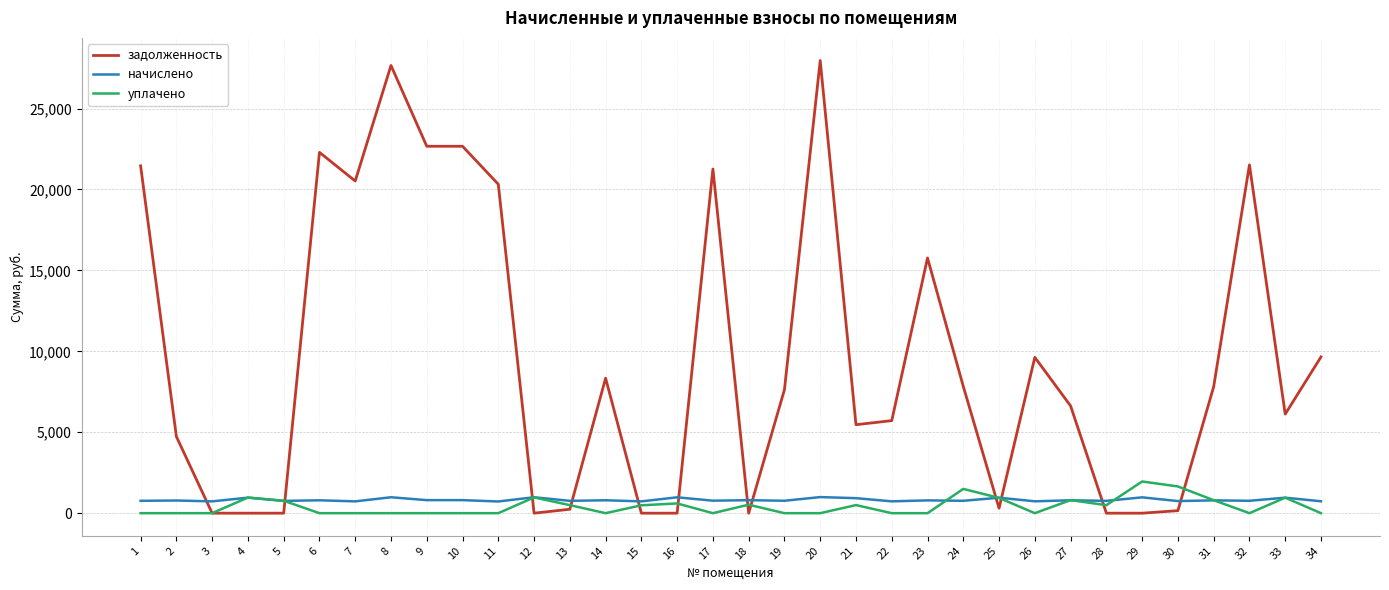

True or false: уплачено has a value of 1500.0 at 24.

True